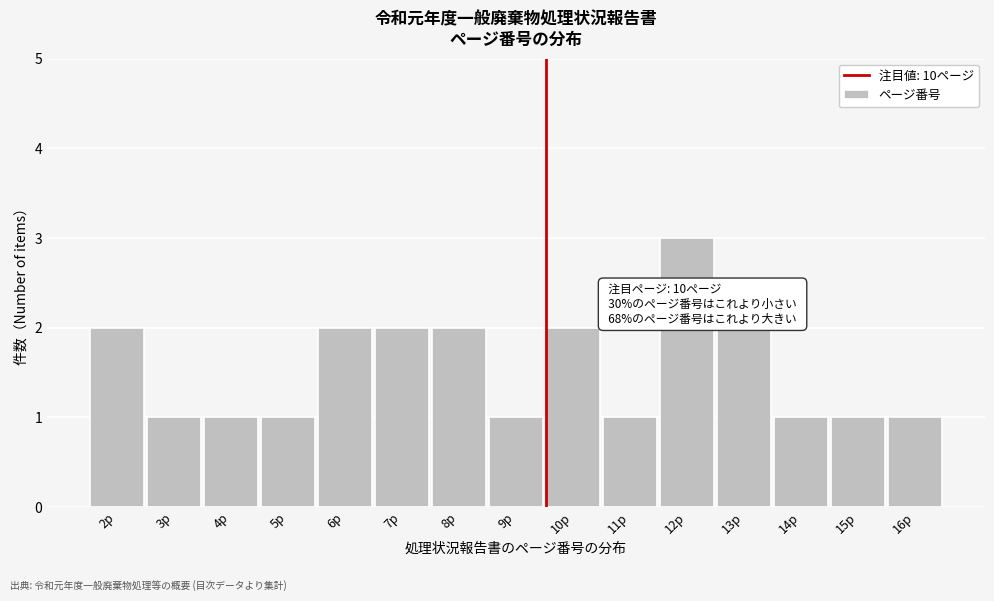

Reading right to left, what are all the values shown in this chart?

16p=1	15p=1	14p=1	13p=2	12p=3	11p=1	10p=2	9p=1	8p=2	7p=2	6p=2	5p=1	4p=1	3p=1	2p=2